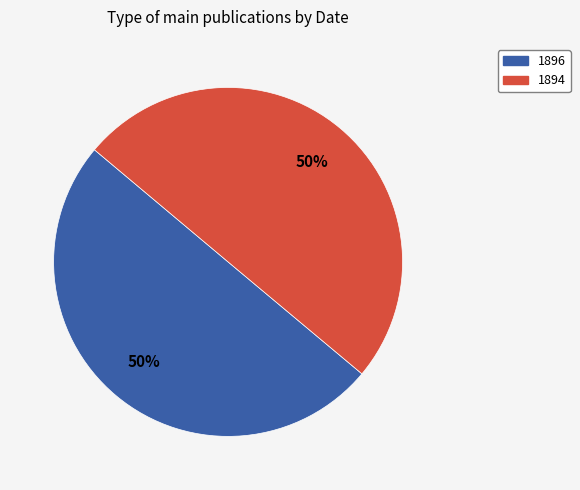

Is it true that 1896 is 55% of the pie?

False